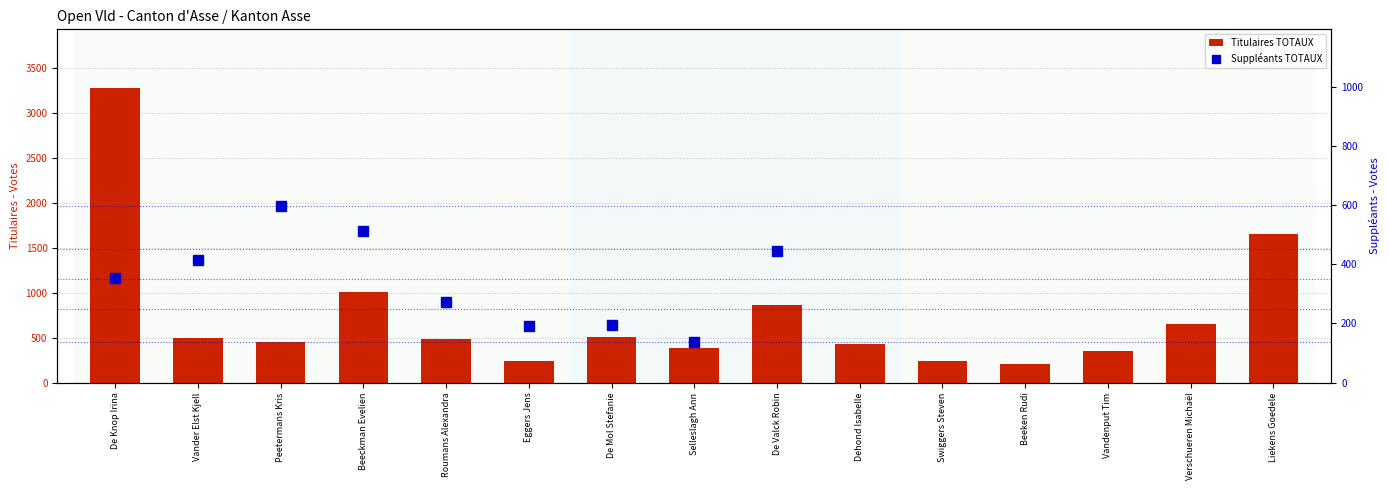

Between De Valck Robin and Beeckman Evelien, which is larger?

Beeckman Evelien